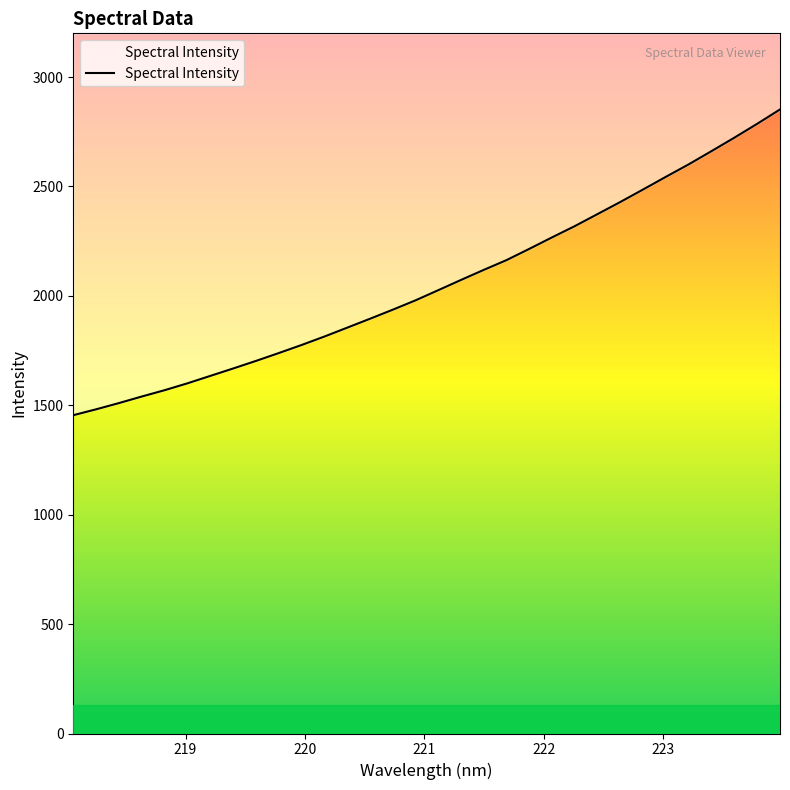

True or false: the data has more than 0 interior local peaks.

False